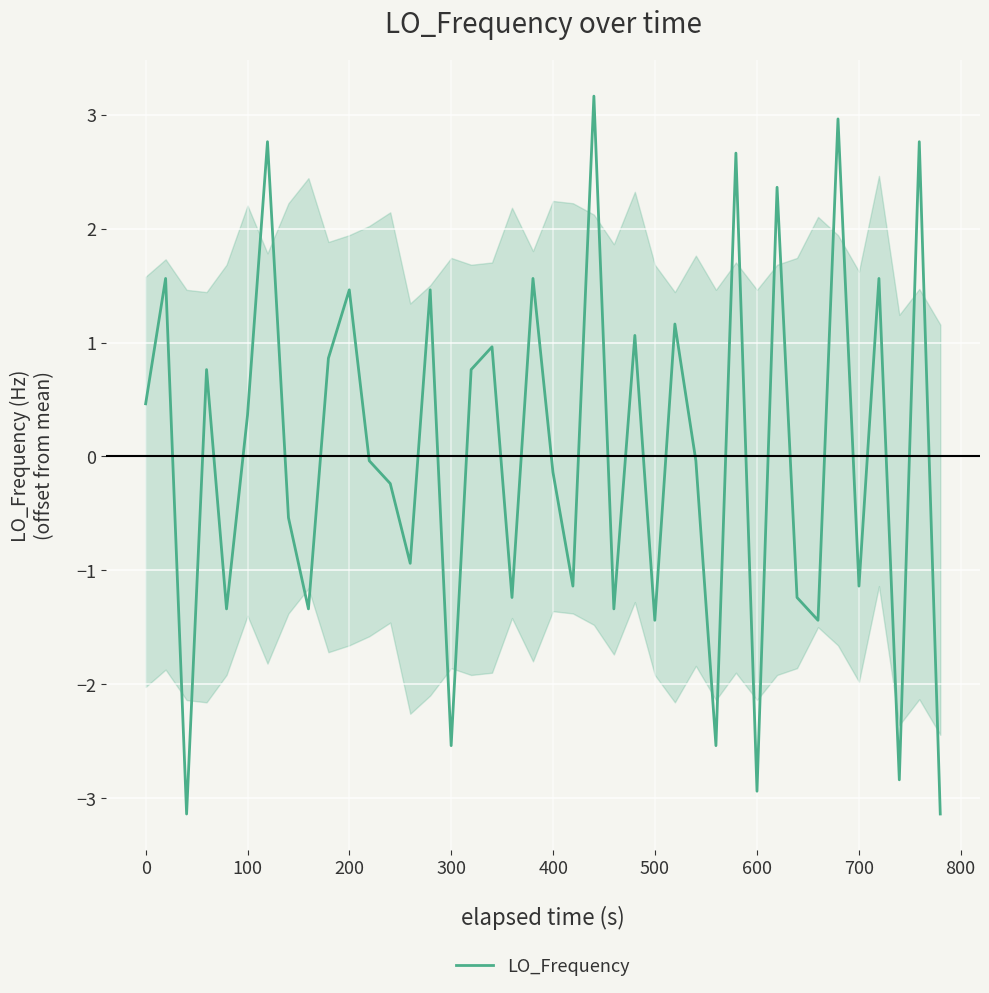

What is the difference between the maximum and minimum values?

6.3